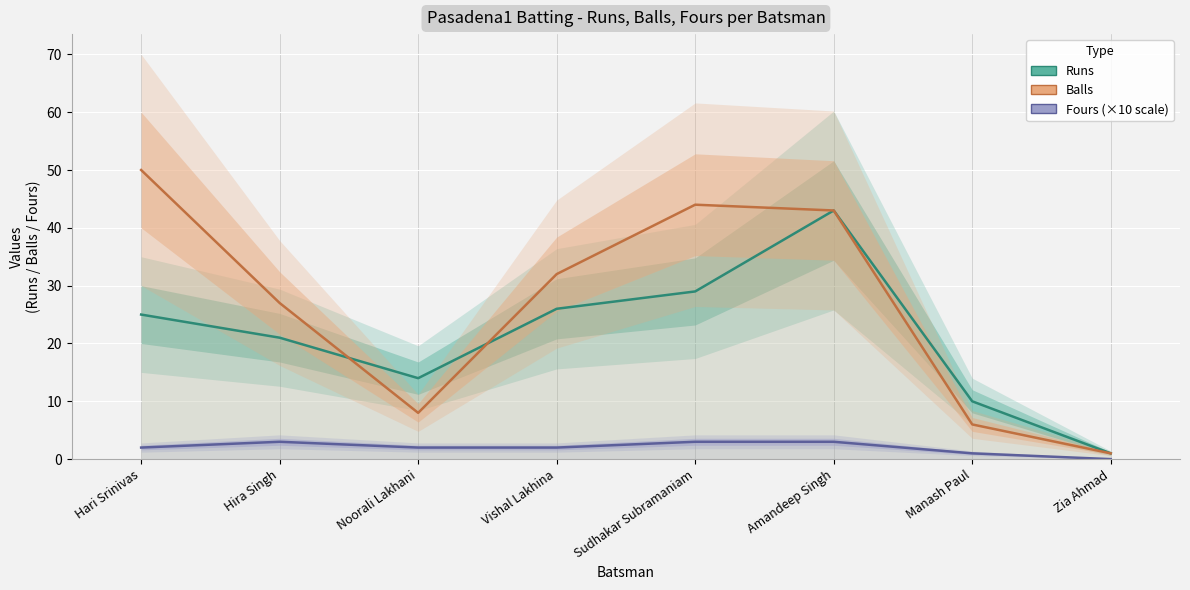

What is the spread (max minus min) of values at Hari Srinivas?

48